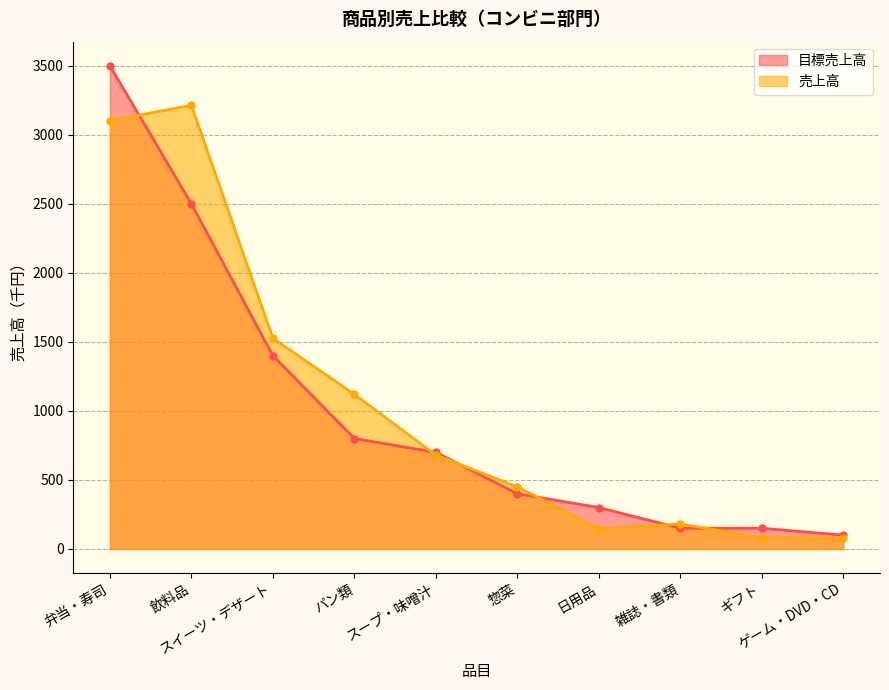

How many distinct data groups are displayed?

2